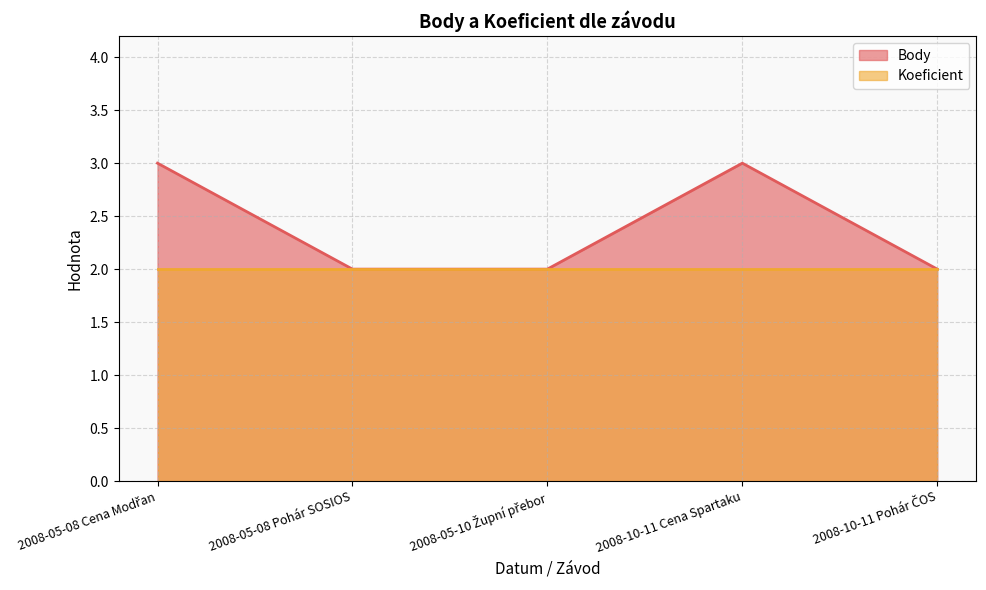

Is it true that the value at 2008-05-08 Cena Modřan is 3?

True